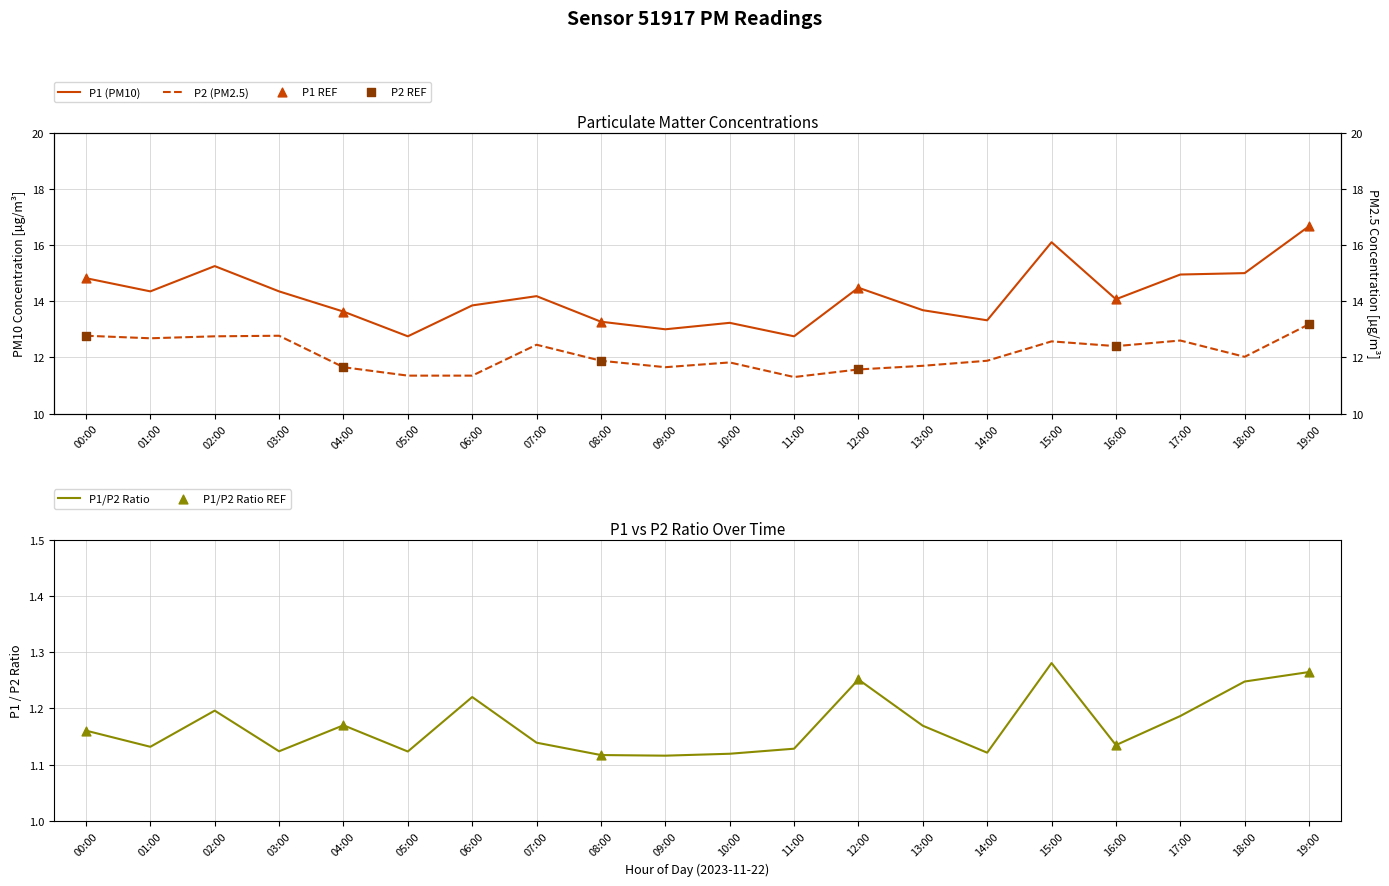

What is the total value across all series at 12:00?

26.1